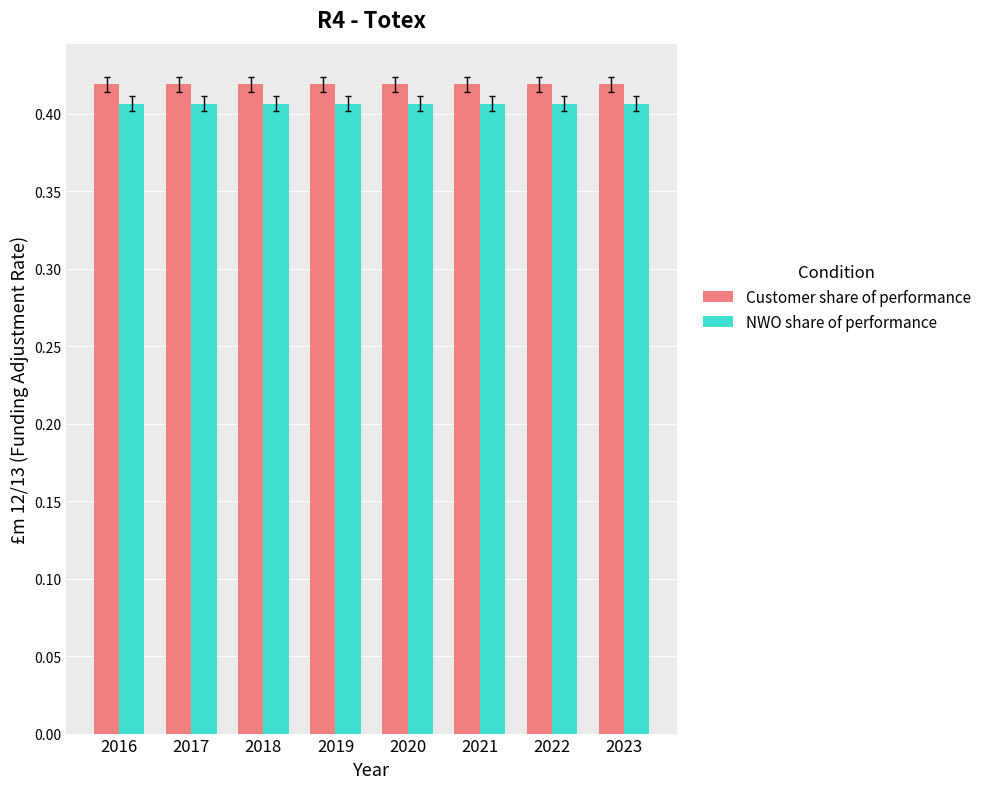

The NWO share of performance series shows 0.6 at 2016. True or false?

False